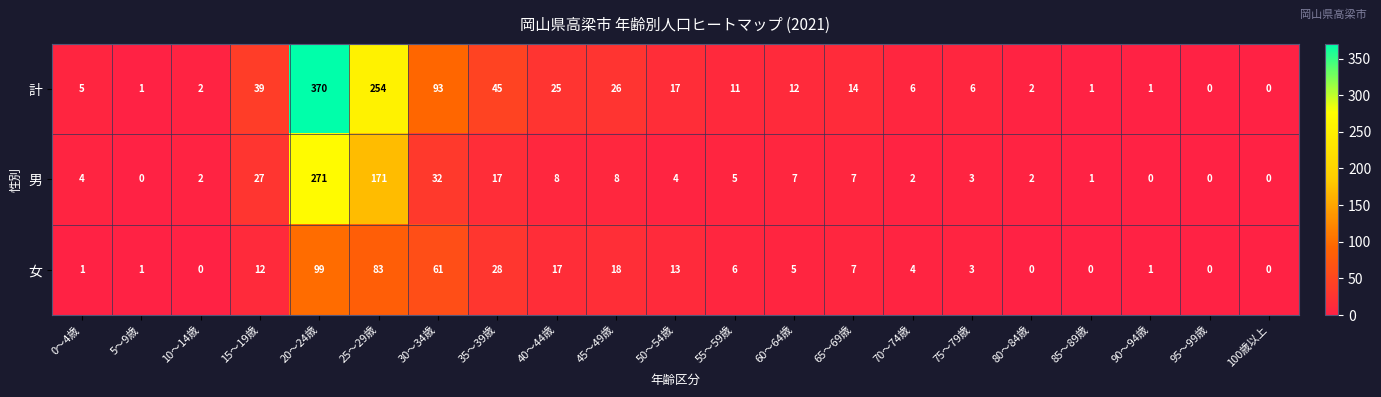

What is the difference between the maximum and minimum values in the 男 series?

271